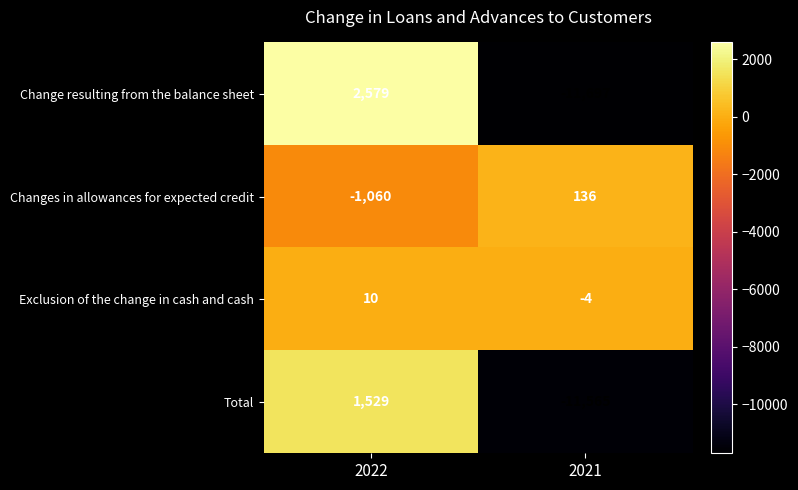

How many distinct data groups are displayed?

4